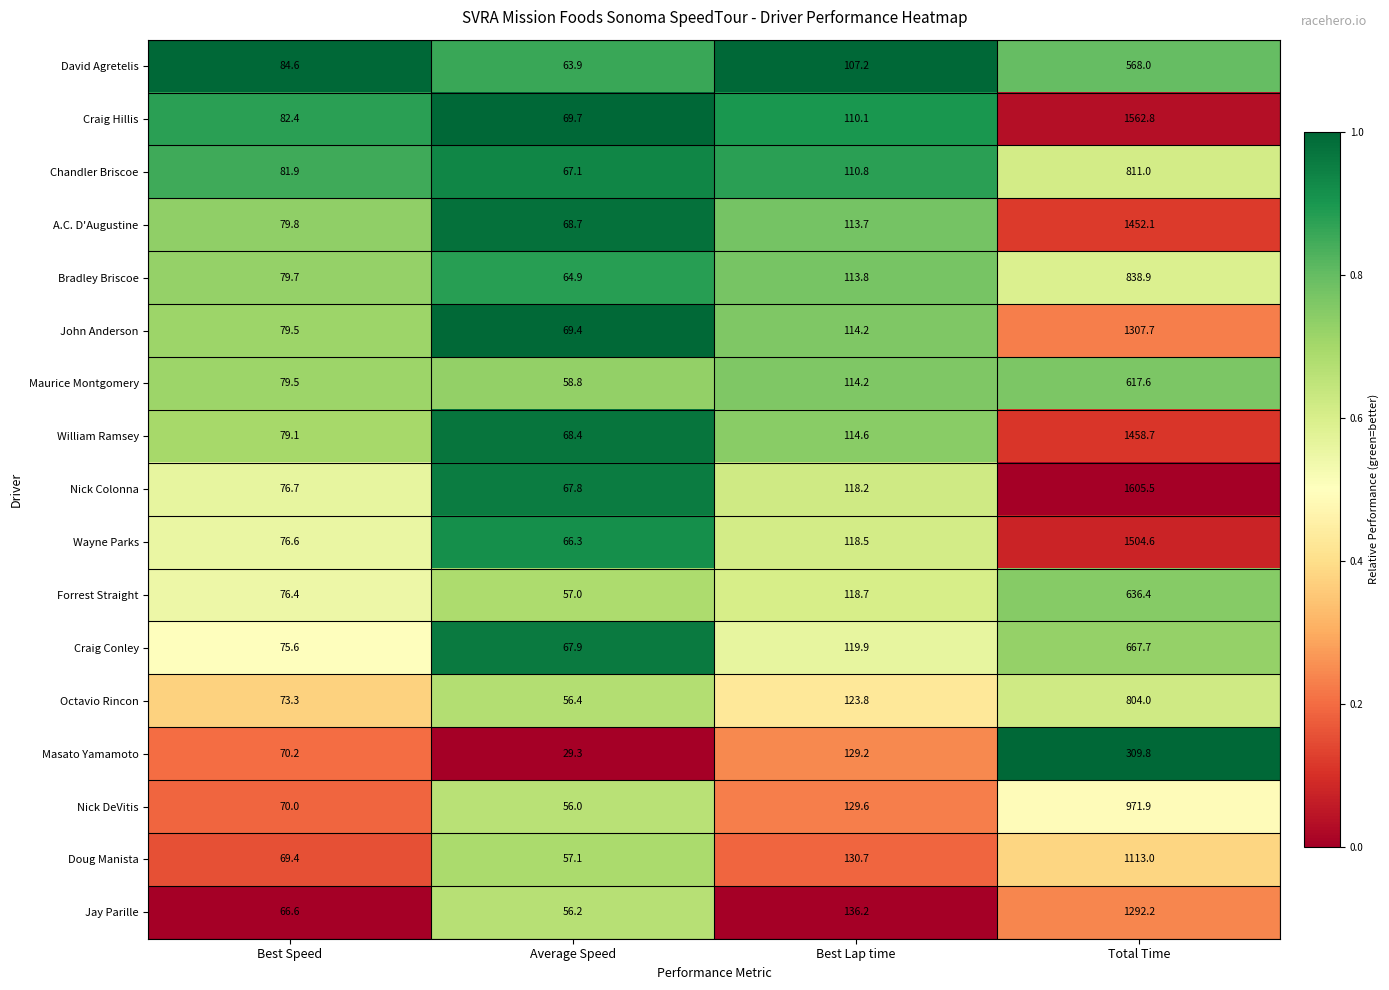

How many series are shown in this chart?

17